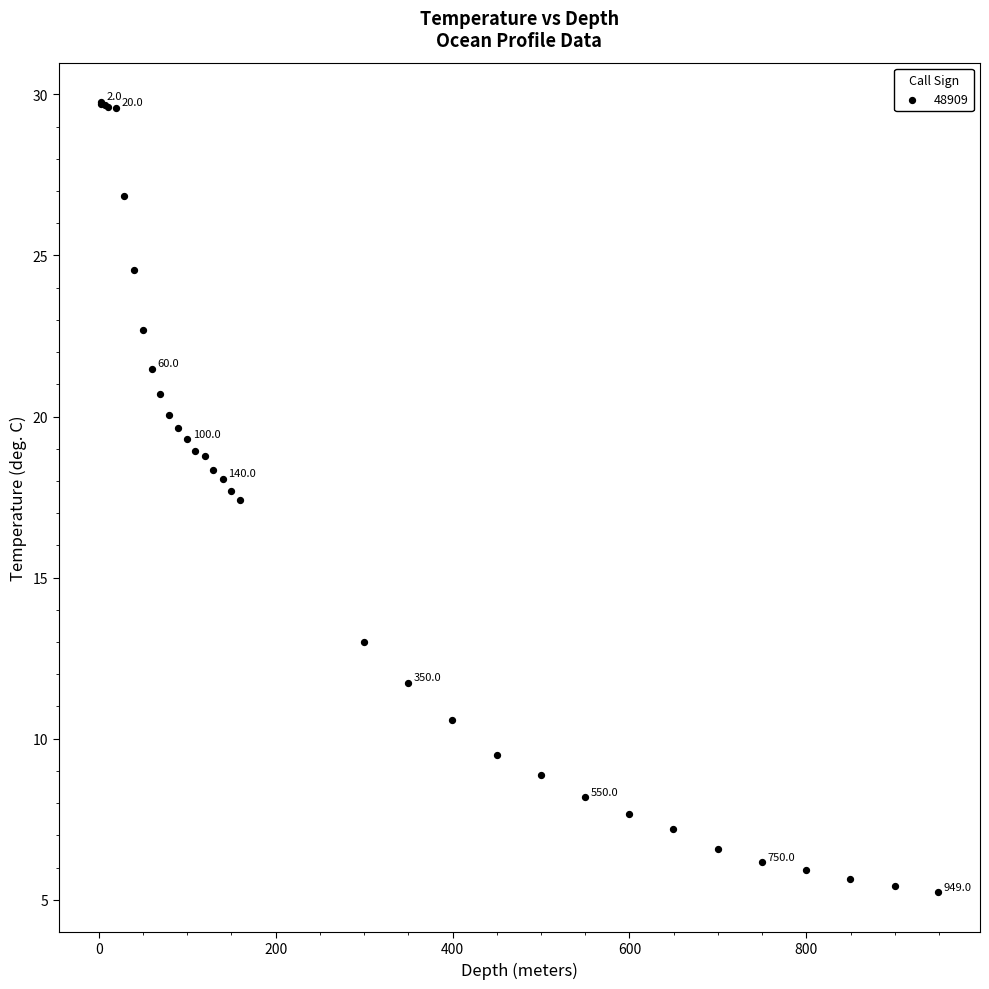

What Y value in the scatter plot is closest to 17?

17.4